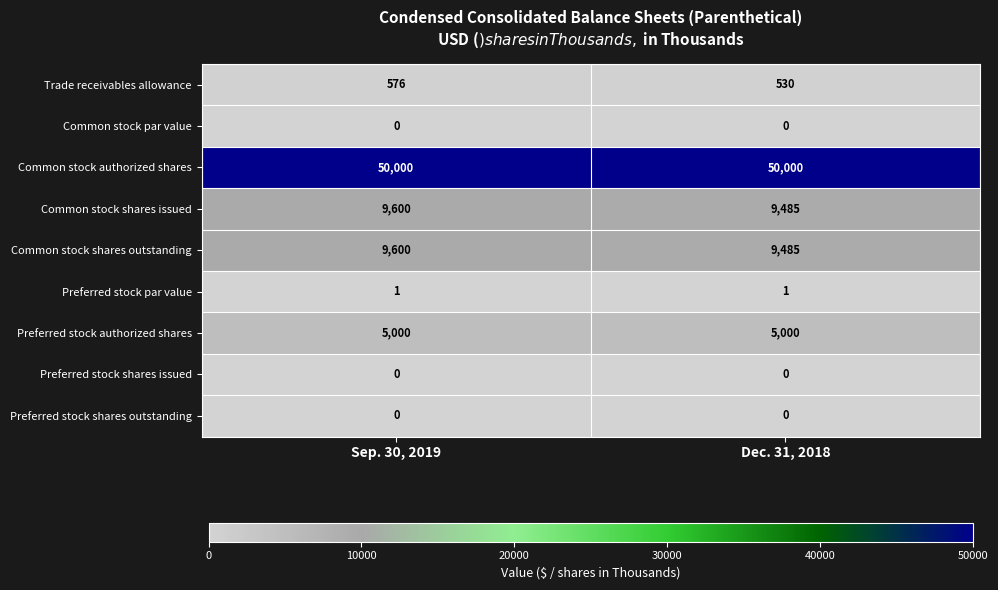

Reading left to right, list all the values displayed in this chart.

Trade receivables allowance: Sep. 30, 2019=576	Dec. 31, 2018=530
Common stock par value: Sep. 30, 2019=0	Dec. 31, 2018=0
Common stock authorized shares: Sep. 30, 2019=50000	Dec. 31, 2018=50000
Common stock shares issued: Sep. 30, 2019=9600	Dec. 31, 2018=9485
Common stock shares outstanding: Sep. 30, 2019=9600	Dec. 31, 2018=9485
Preferred stock par value: Sep. 30, 2019=1	Dec. 31, 2018=1
Preferred stock authorized shares: Sep. 30, 2019=5000	Dec. 31, 2018=5000
Preferred stock shares issued: Sep. 30, 2019=0	Dec. 31, 2018=0
Preferred stock shares outstanding: Sep. 30, 2019=0	Dec. 31, 2018=0